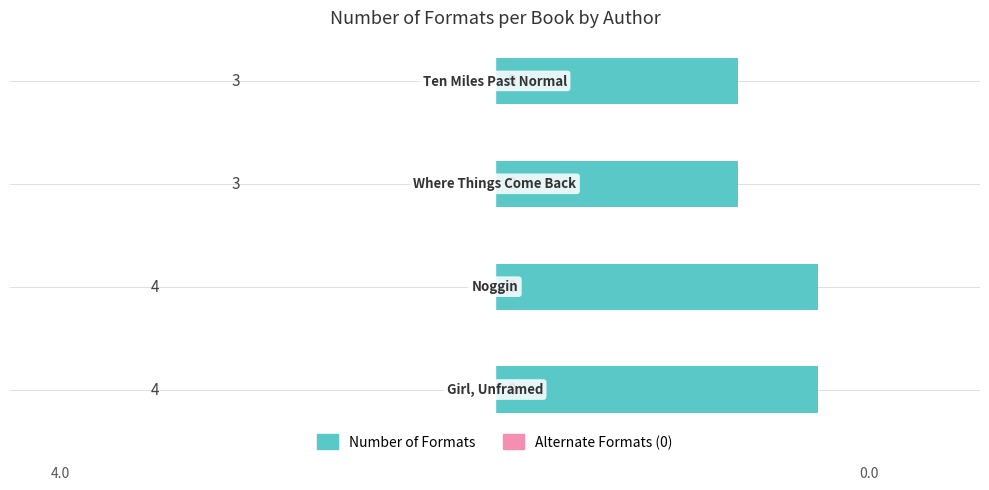

Reading bottom to top, transcribe all the data shown in this chart.

4	4	3	3